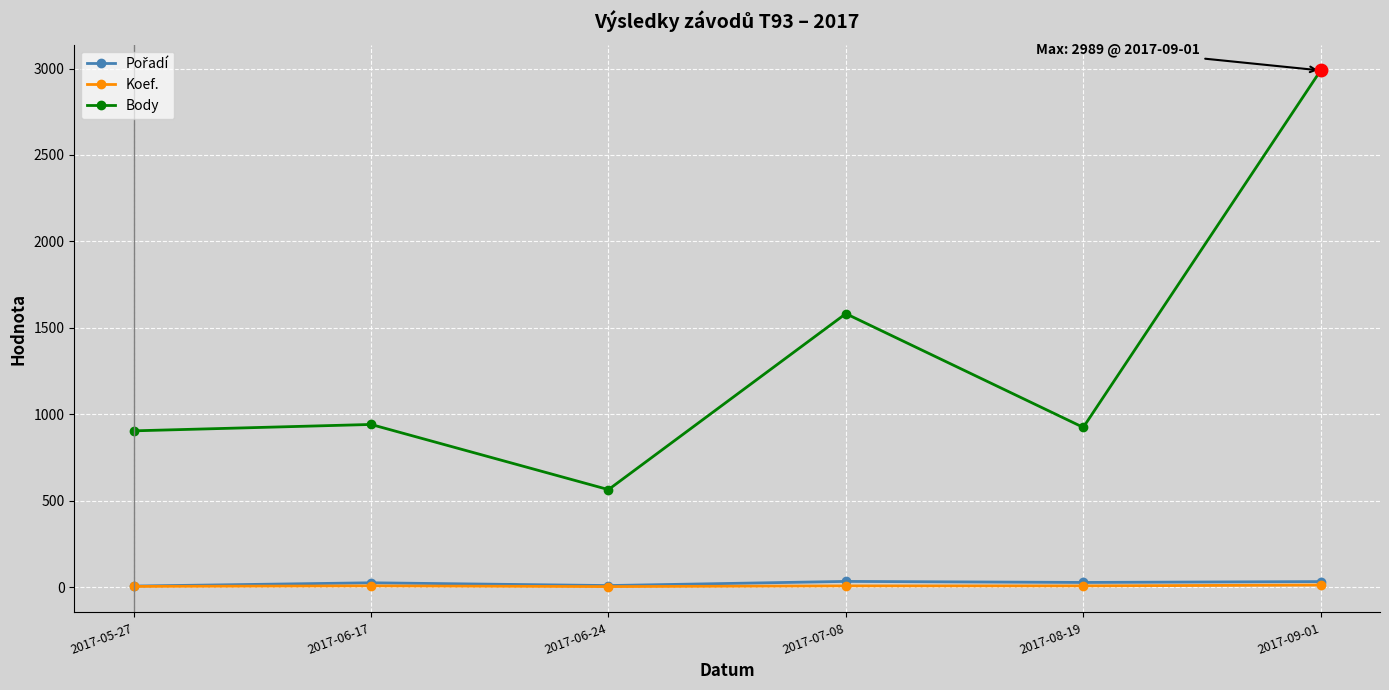

At which category is the sum across all series the highest?

2017-09-01